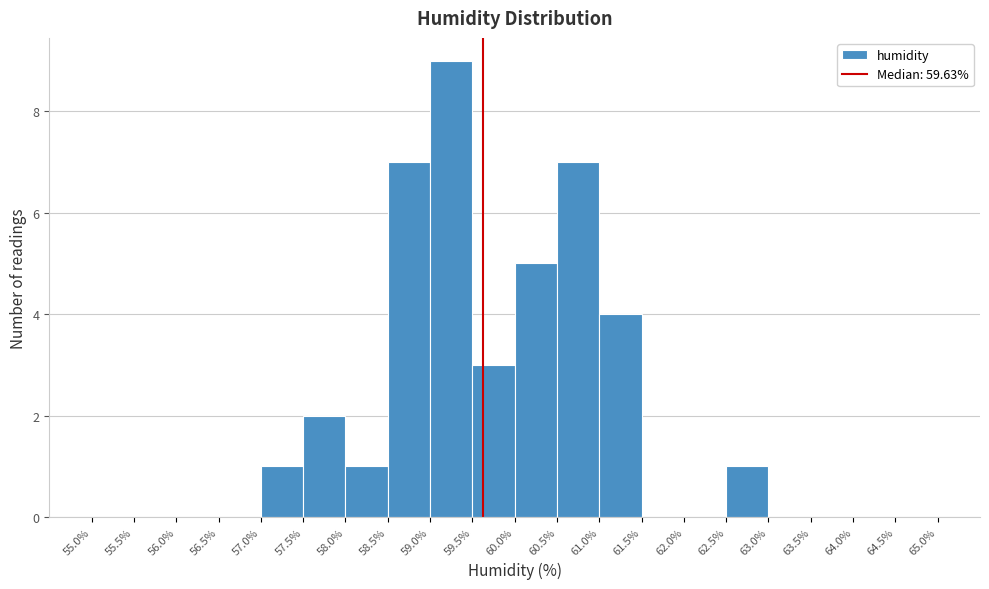

How tall is the bar that spans 57.5% to 58.0% on the x-axis? The values are not printed on the chart, so give them approximately, as read against the axis.

2